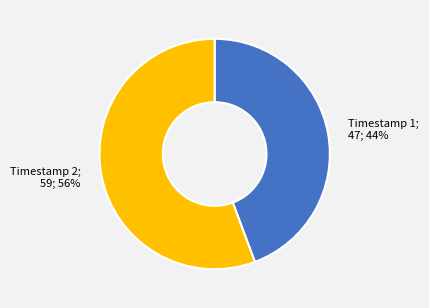

Which category has the biggest portion of the pie?

Timestamp 2; 59; 56%